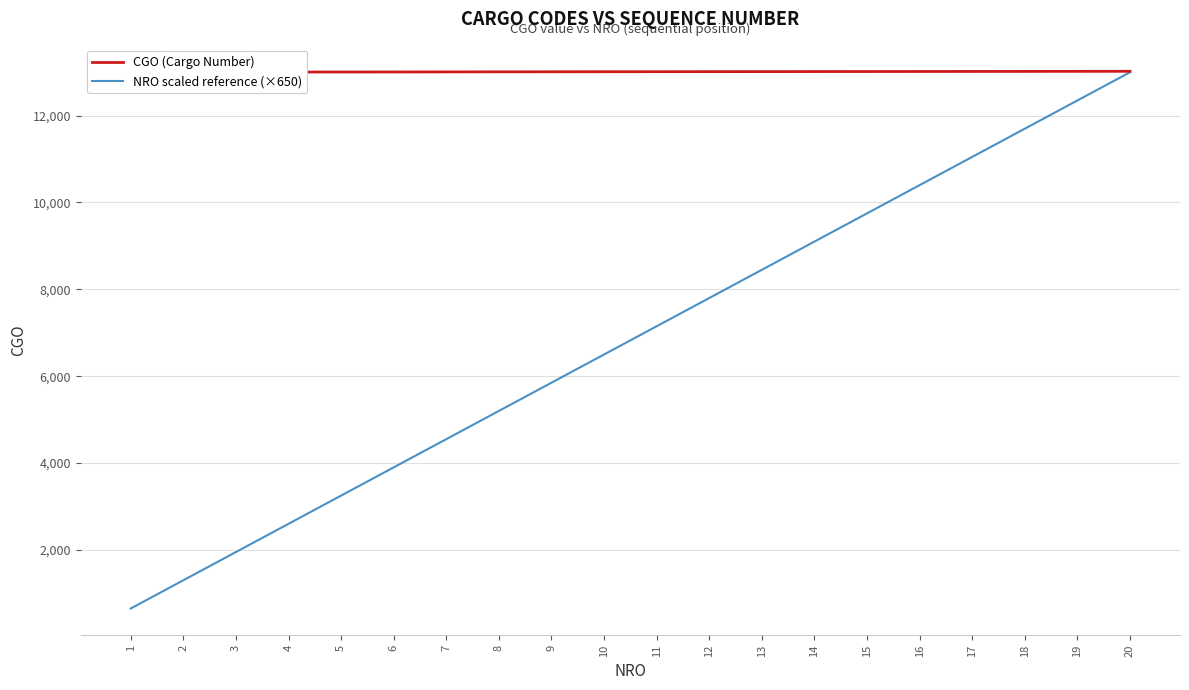

Which label corresponds to the smallest value in the chart?

1